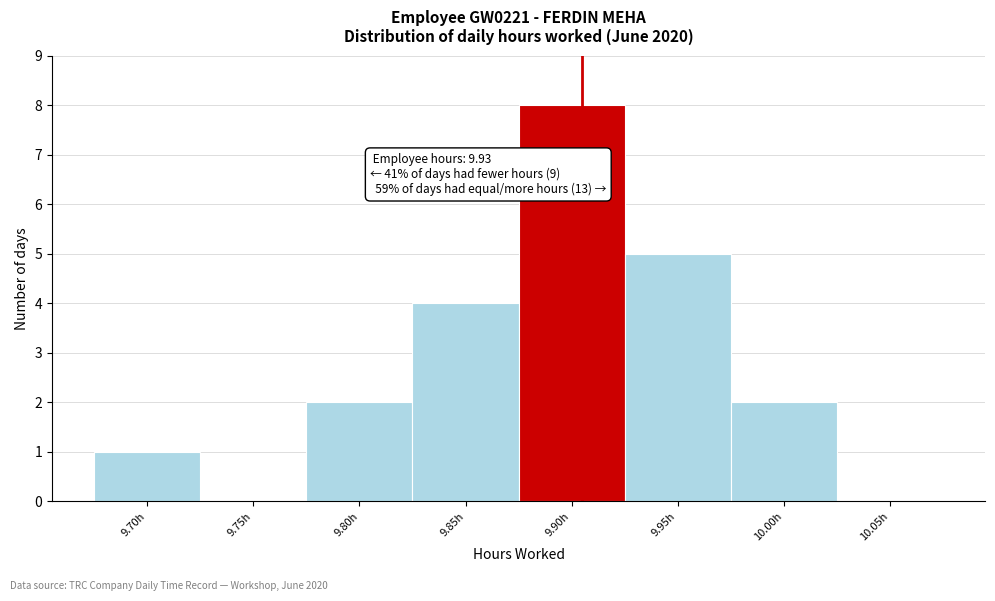

Reading left to right, extract all data points from this chart.

9.70h=1	9.75h=0	9.80h=2	9.85h=4	9.90h=8	9.95h=5	10.00h=2	10.05h=0